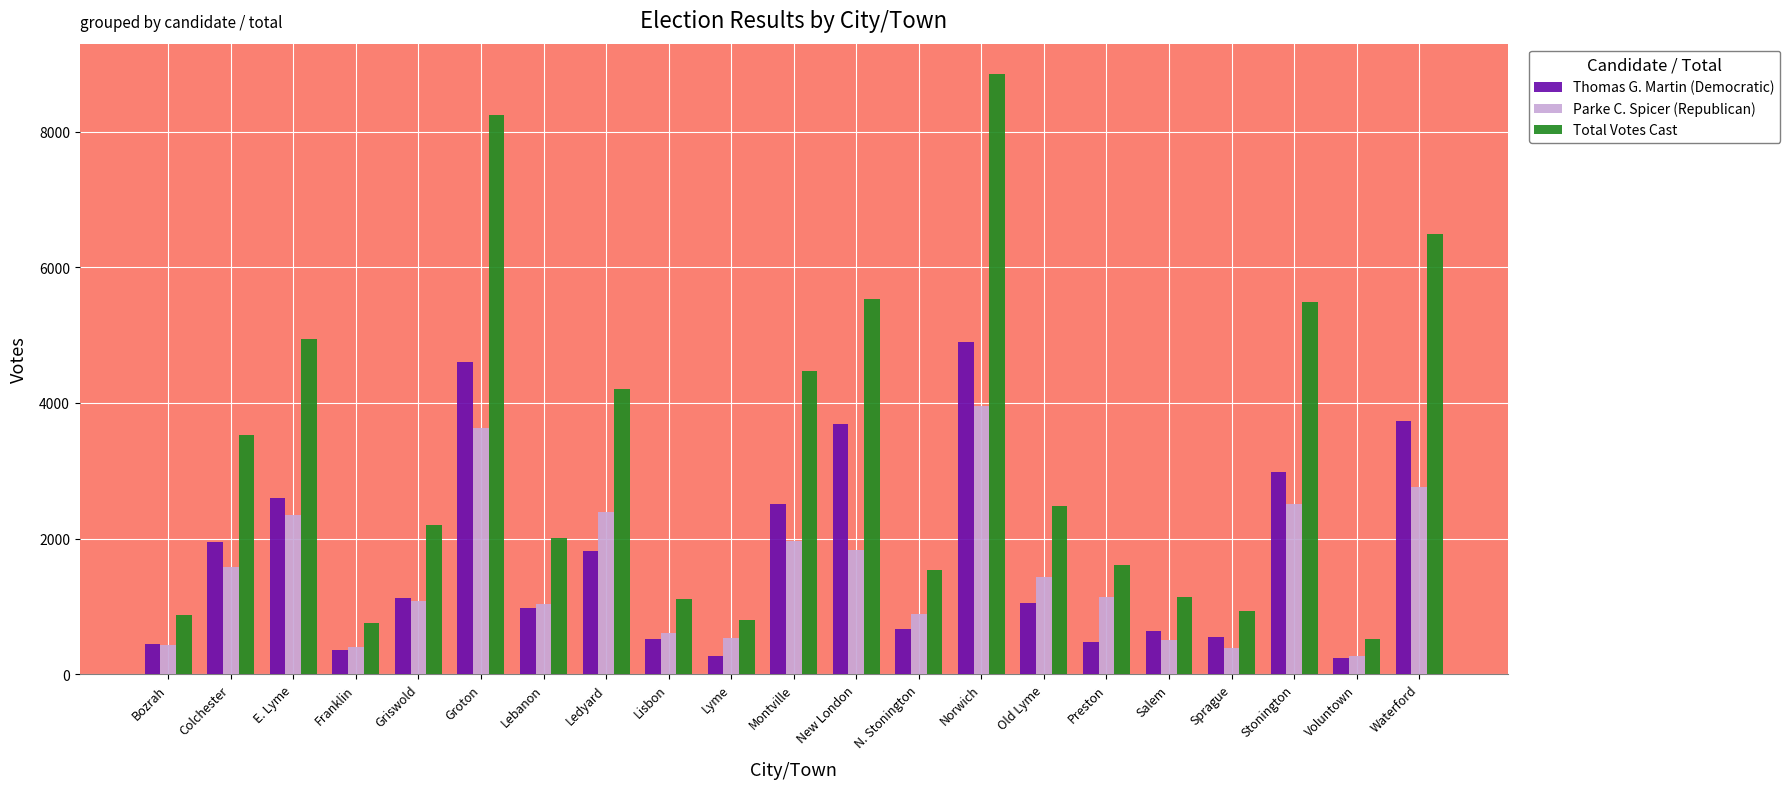

Is it true that Thomas G. Martin (Democratic) equals 1950 at Colchester?

True